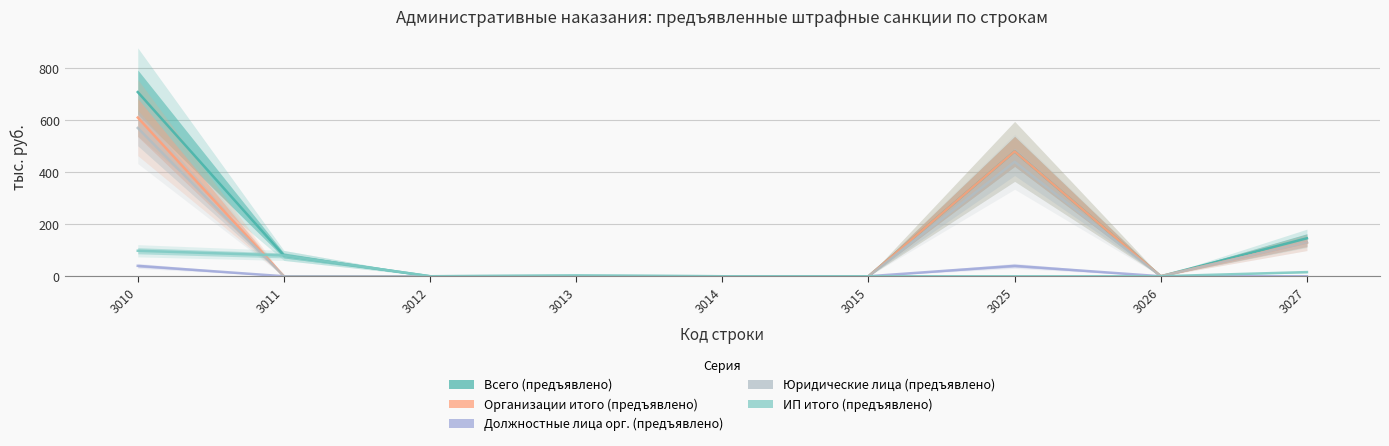

At how many categories does at least one series exceed 522?

1